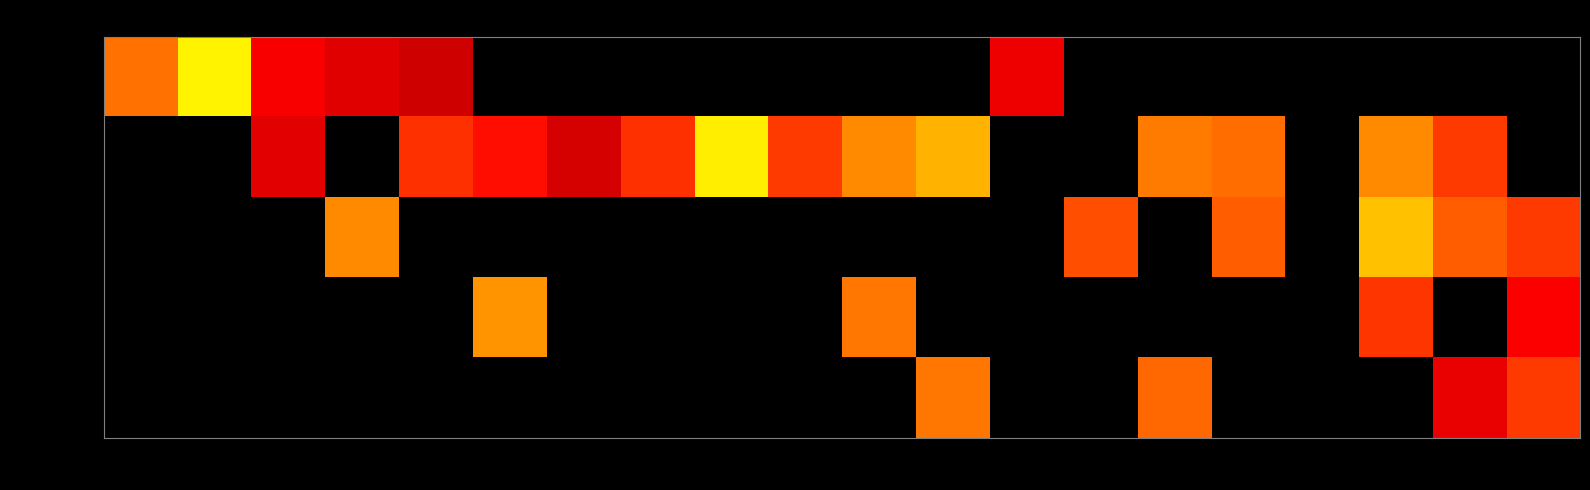

At which category is the sum across all series the highest?

18